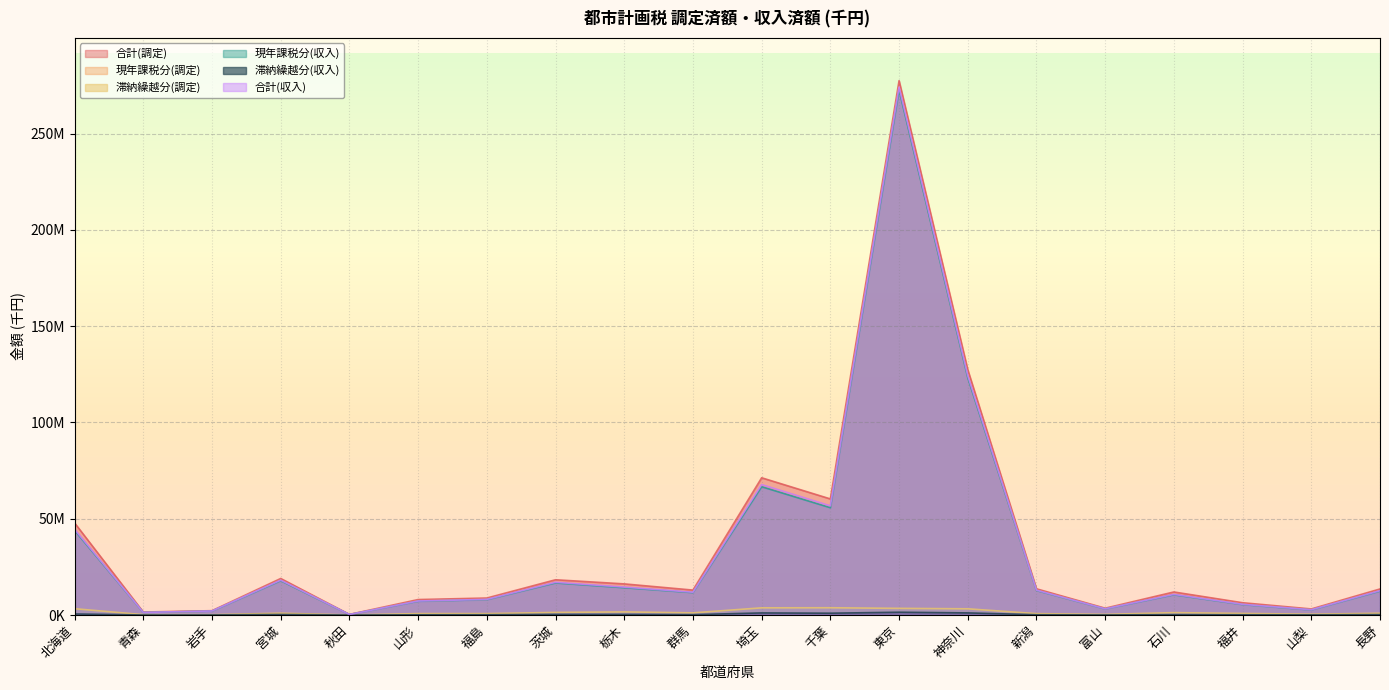

Which label corresponds to the largest value in the chart?

東京